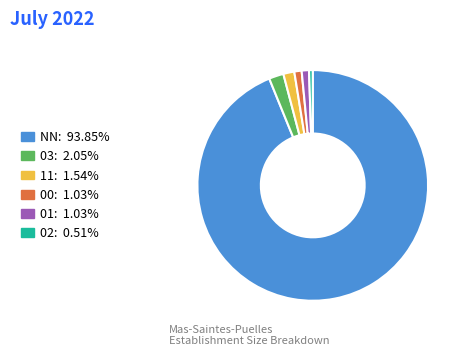

The 00 slice represents 10% of the pie. True or false?

False